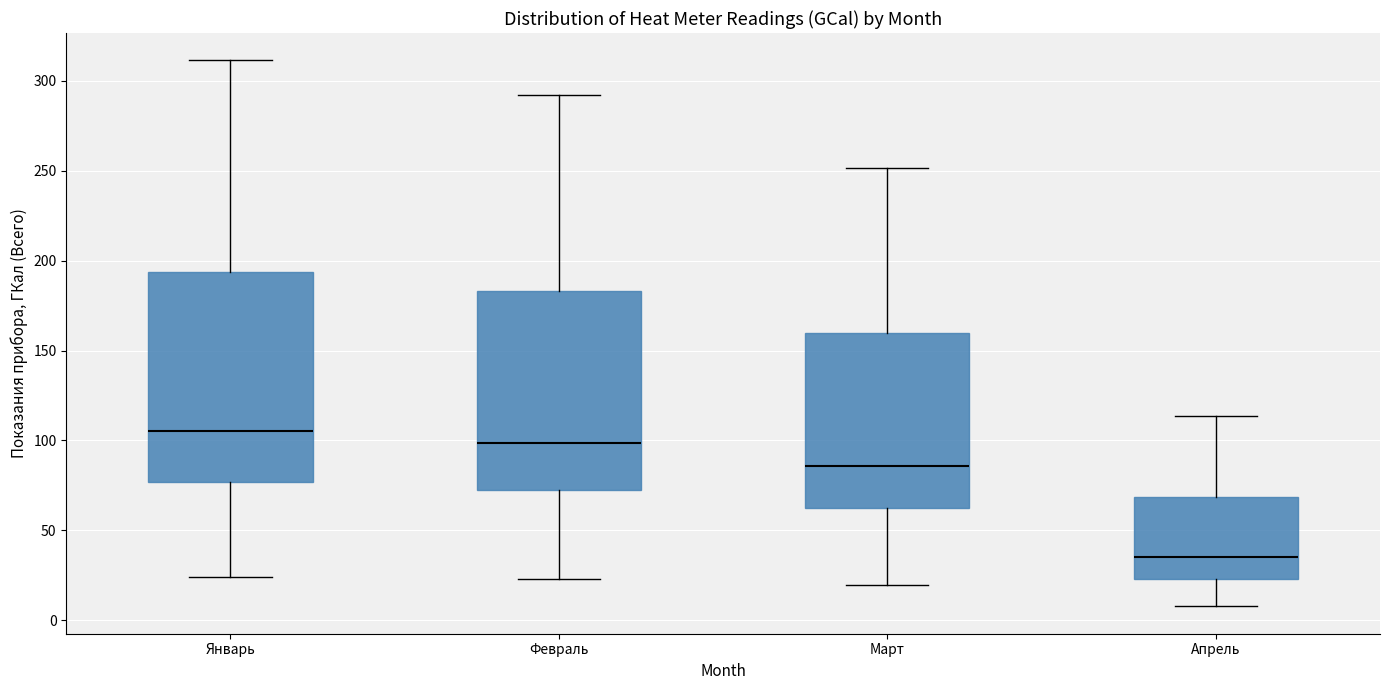

Which box's median line is the lowest?

Апрель